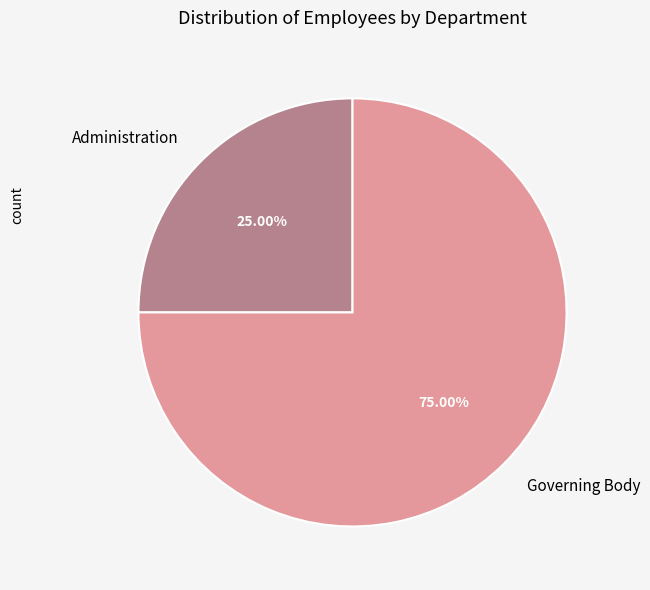

To the nearest percent, what portion does Governing Body represent?

75%